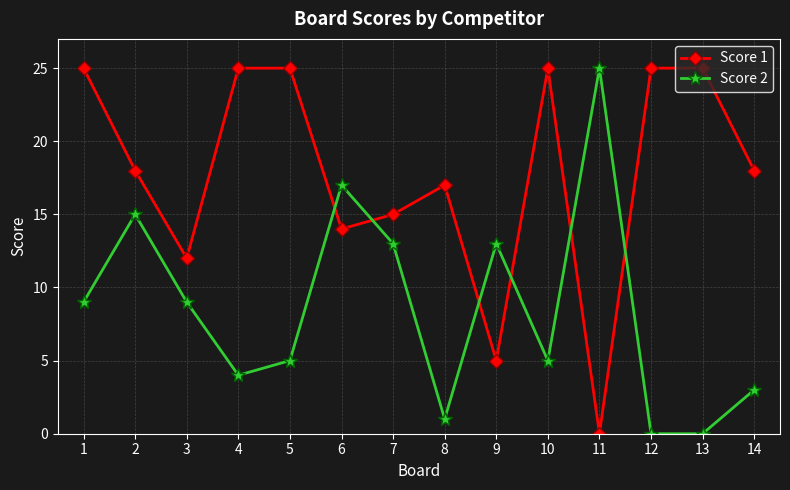

Which series has the largest total across all categories?

Score 1